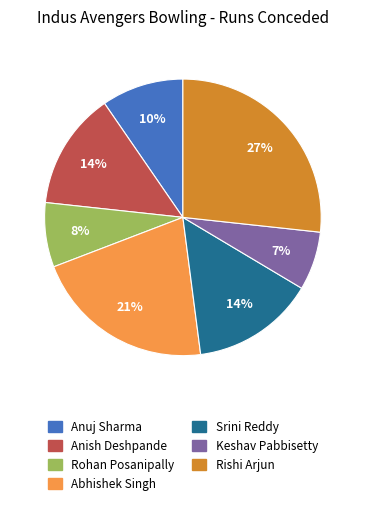

How many slices are in this pie chart?

7